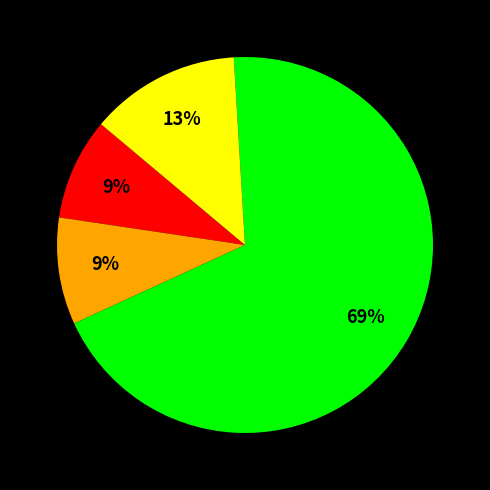

Is there any slice that represents more than half of the pie?

Yes